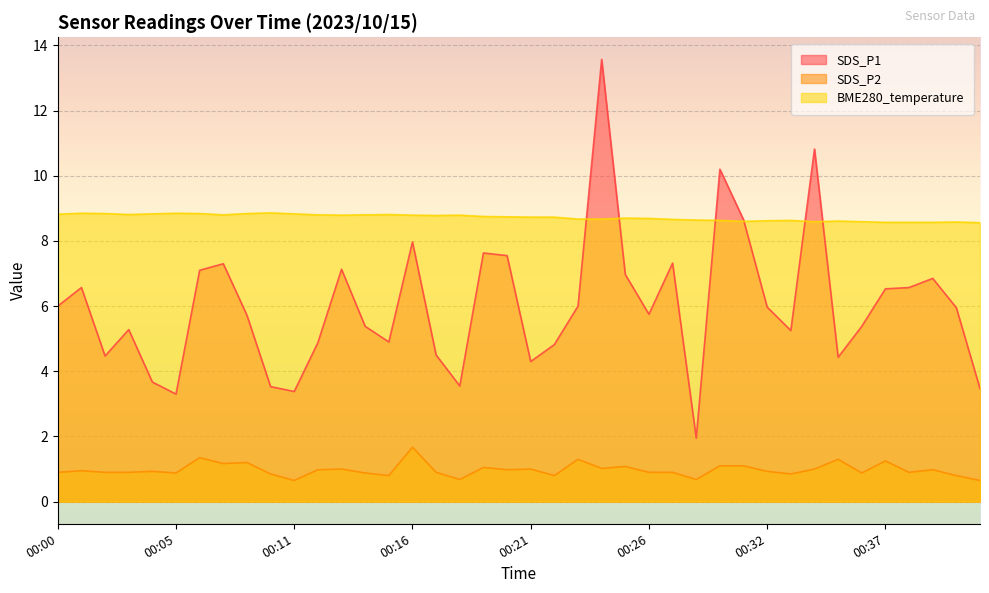

Is the value of SDS_P2 at 00:15 greater than the value of SDS_P1 at 00:24?

No